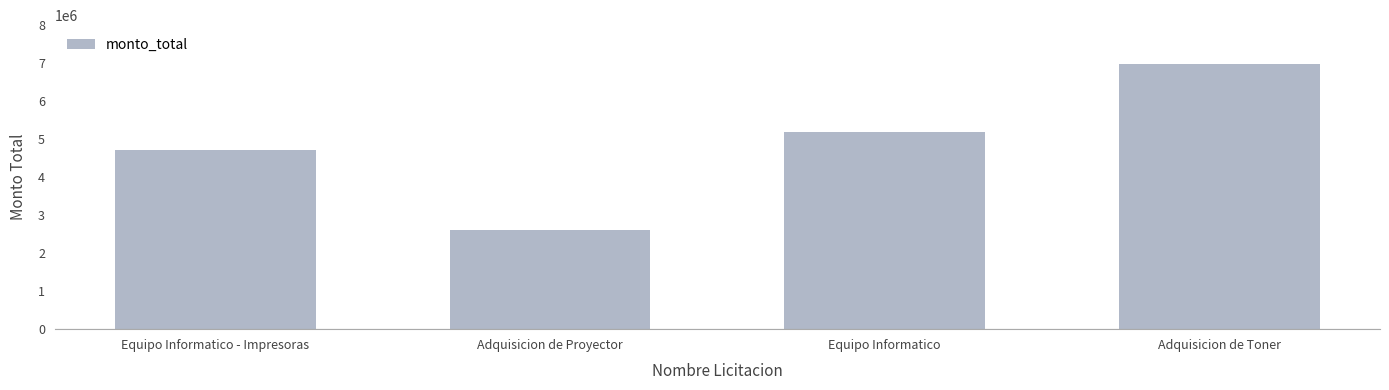

What is the value of the 2nd bar from the left?

2600000